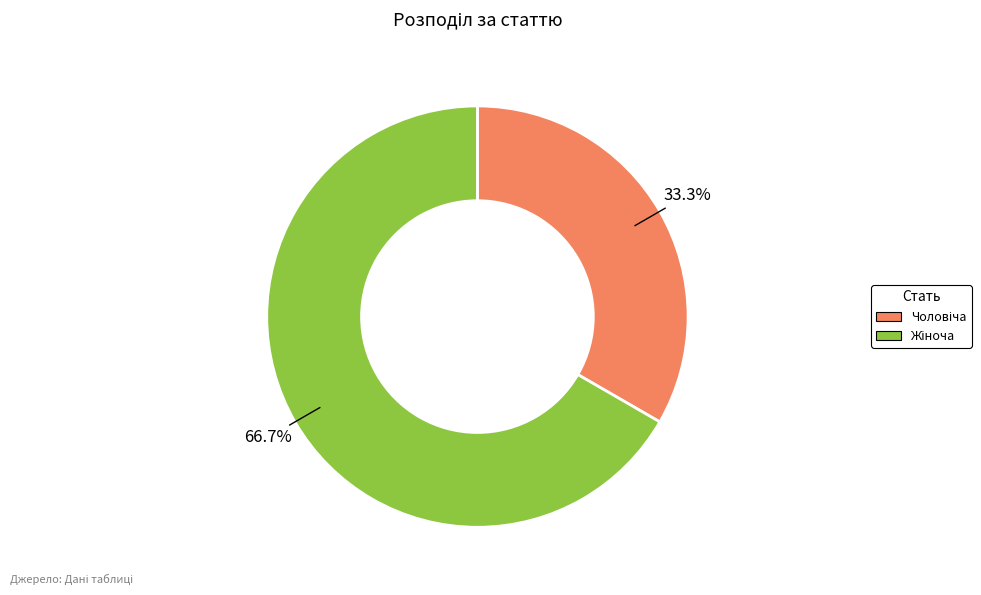

Does any single category account for the majority?

Yes